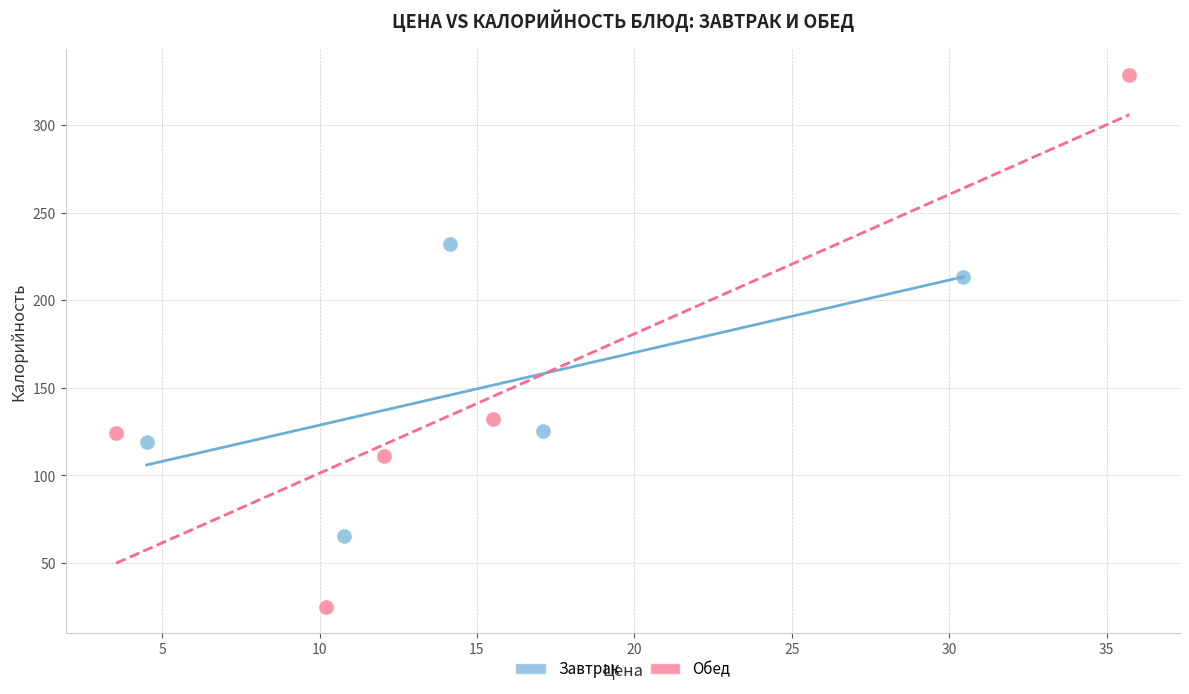

Which series has the widest spread of Y values?

Обед